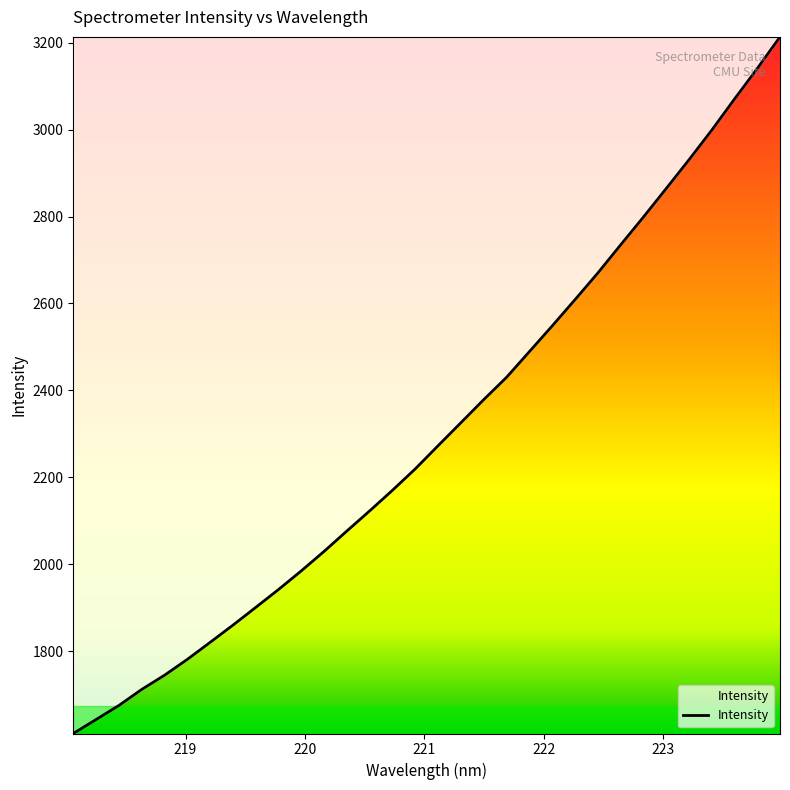

Does the chart have visible grid lines?

No